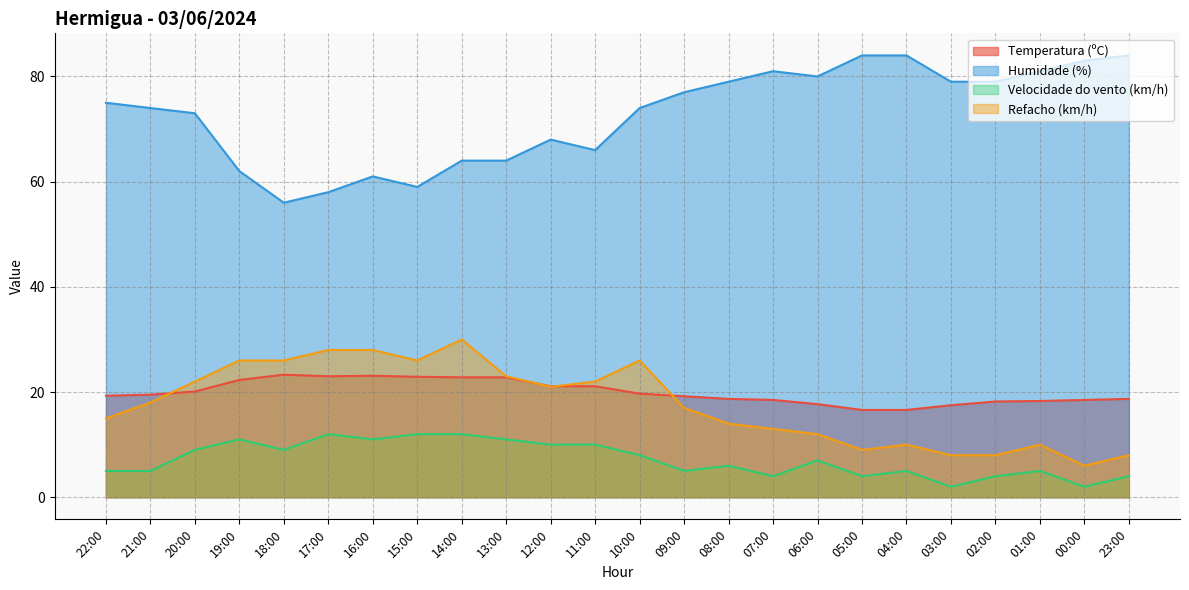

What is the label of the 21st point from the left?

02:00